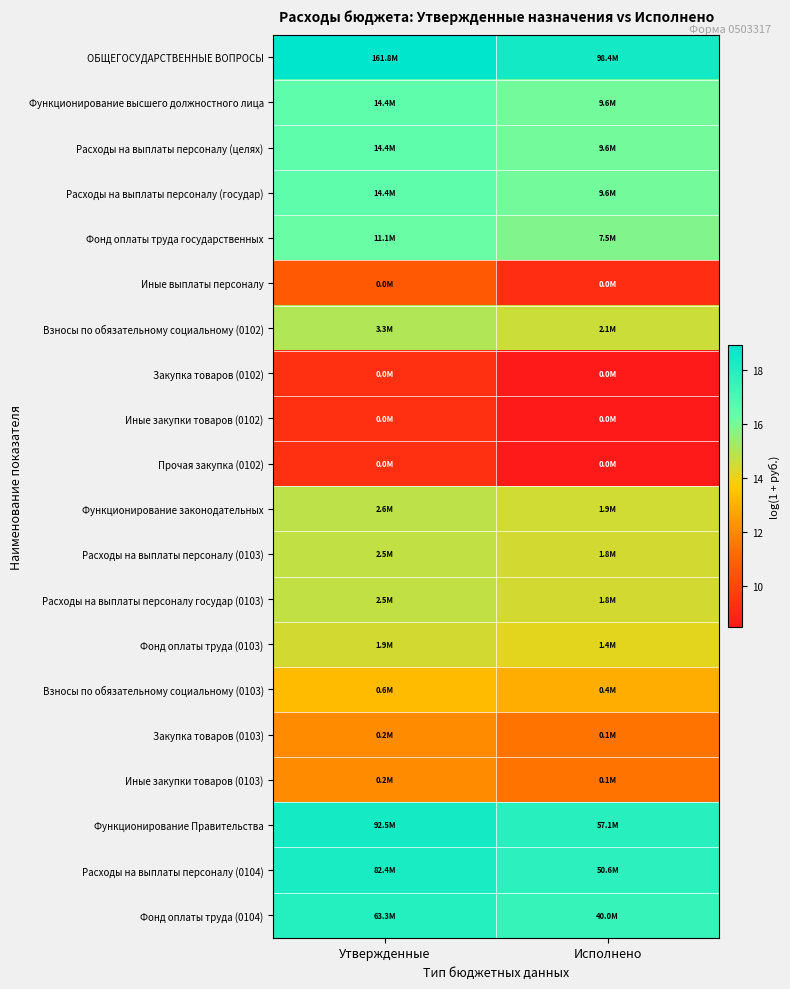

Reading left to right, what are all the values shown in this chart?

ОБЩЕГОСУДАРСТВЕННЫЕ ВОПРОСЫ: Утвержденные=18.9	Исполнено=18.4
Функционирование высшего должностного лица: Утвержденные=16.5	Исполнено=16.1
Расходы на выплаты персоналу (целях): Утвержденные=16.5	Исполнено=16.1
Расходы на выплаты персоналу (государ): Утвержденные=16.5	Исполнено=16.1
Фонд оплаты труда государственных: Утвержденные=16.2	Исполнено=15.8
Иные выплаты персоналу: Утвержденные=10.7	Исполнено=9.2
Взносы по обязательному социальному (0102): Утвержденные=15.0	Исполнено=14.6
Закупка товаров (0102): Утвержденные=9.2	Исполнено=8.5
Иные закупки товаров (0102): Утвержденные=9.2	Исполнено=8.5
Прочая закупка (0102): Утвержденные=9.2	Исполнено=8.5
Функционирование законодательных: Утвержденные=14.8	Исполнено=14.5
Расходы на выплаты персоналу (0103): Утвержденные=14.7	Исполнено=14.4
Расходы на выплаты персоналу государ (0103): Утвержденные=14.7	Исполнено=14.4
Фонд оплаты труда (0103): Утвержденные=14.5	Исполнено=14.2
Взносы по обязательному социальному (0103): Утвержденные=13.3	Исполнено=12.9
Закупка товаров (0103): Утвержденные=12.0	Исполнено=11.5
Иные закупки товаров (0103): Утвержденные=12.0	Исполнено=11.5
Функционирование Правительства: Утвержденные=18.3	Исполнено=17.9
Расходы на выплаты персоналу (0104): Утвержденные=18.2	Исполнено=17.7
Фонд оплаты труда (0104): Утвержденные=18.0	Исполнено=17.5